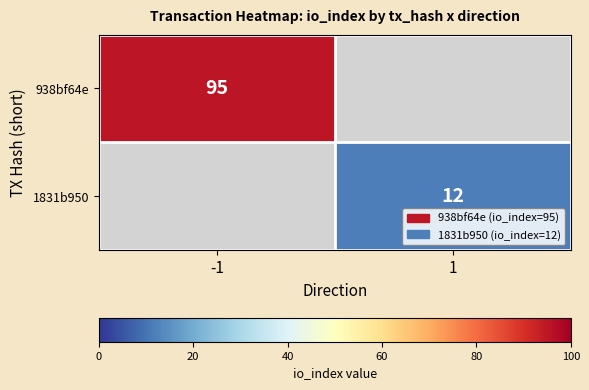

The 938bf64e series shows 95 at -1. True or false?

True